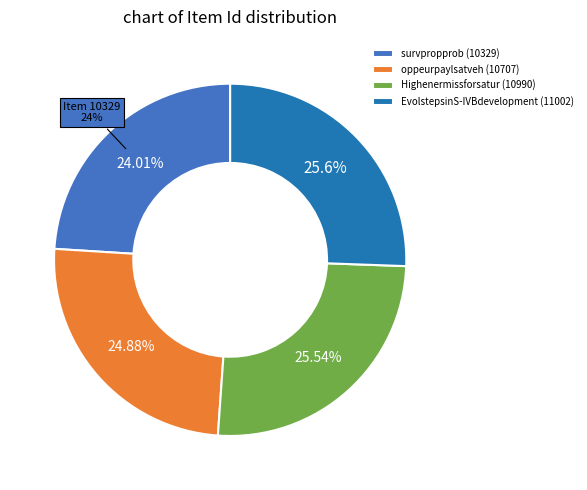

Which slice is the largest?

EvolstepsinS-IVBdevelopment (11002)